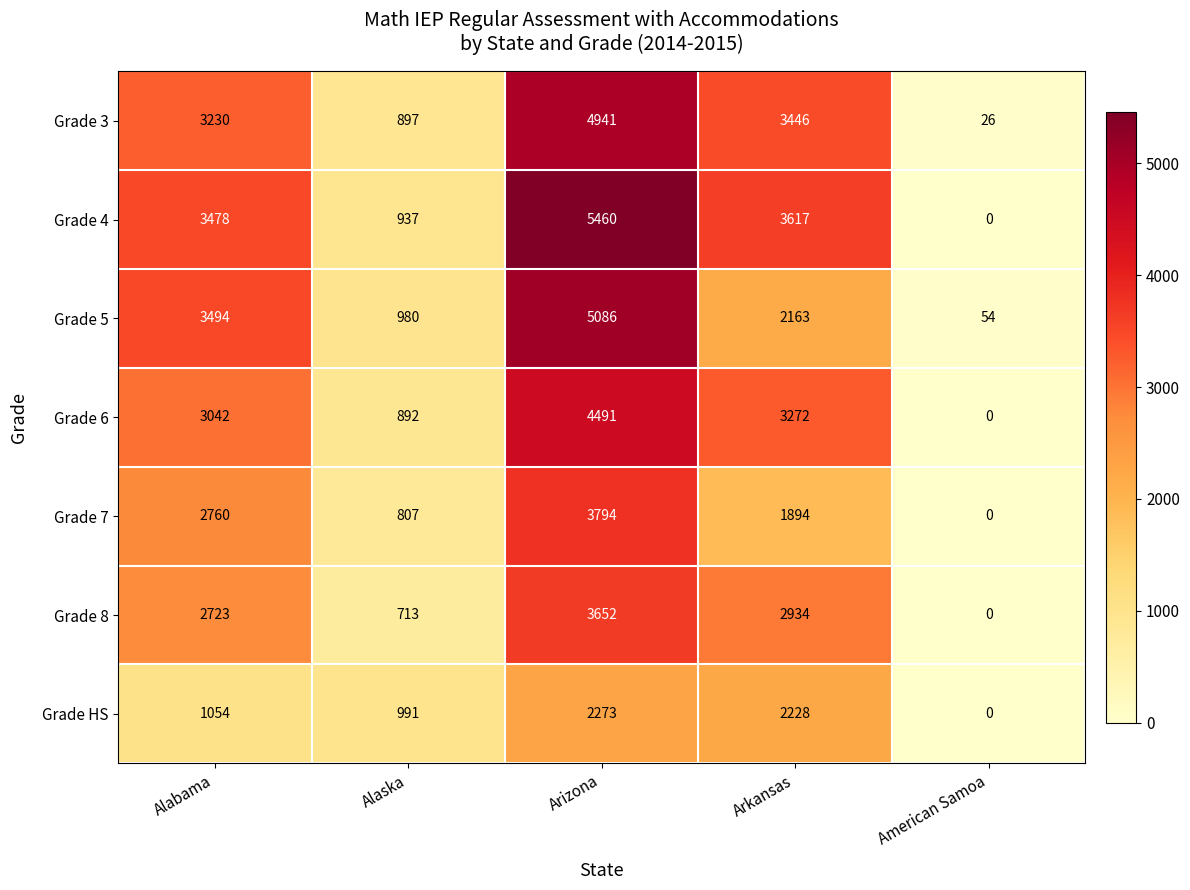

Which series has the largest total across all categories?

Grade 4